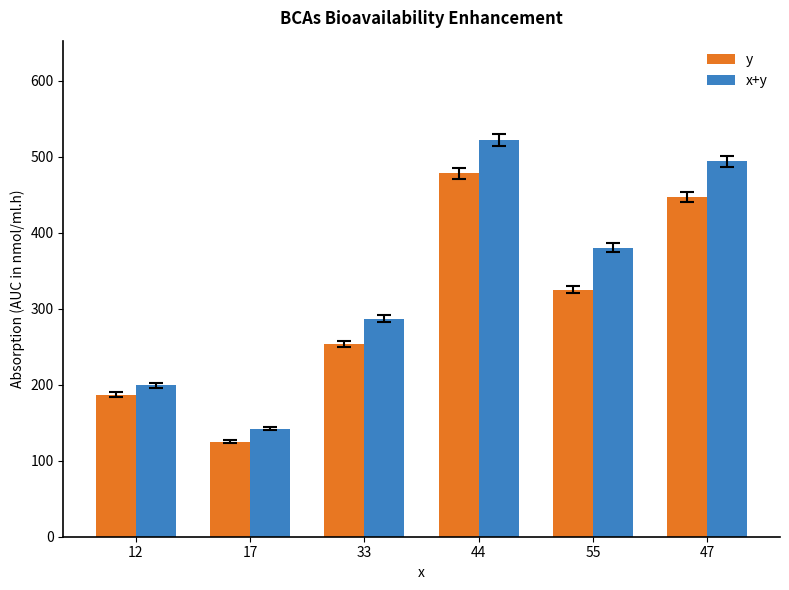

Rank the categories by y value from lowest to highest.

17, 12, 33, 55, 47, 44